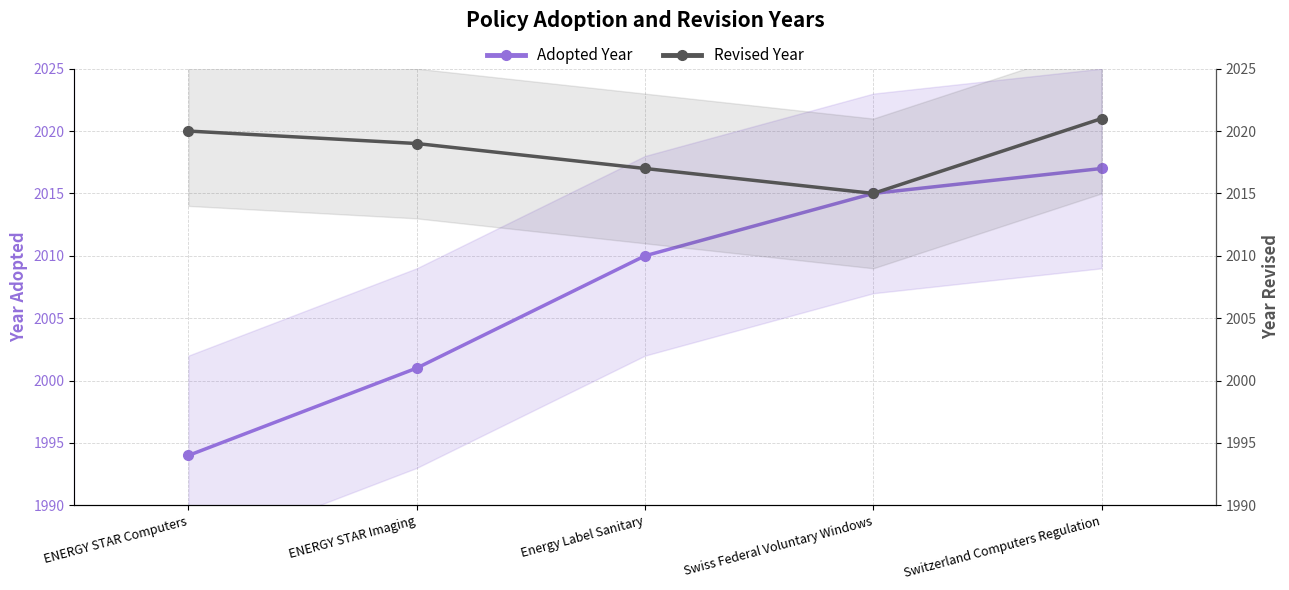

The value of Revised Year at Energy Label Sanitary is 2017. True or false?

True